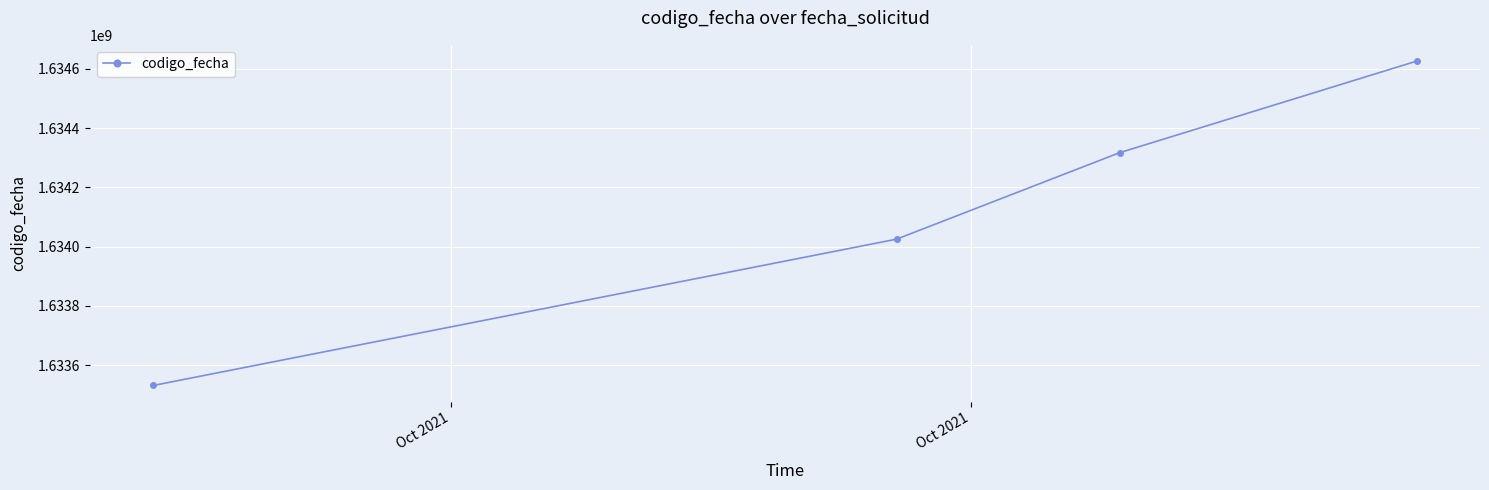

Reading right to left, transcribe all the data shown in this chart.

1634626674	1634317288	1634025561	1633531781